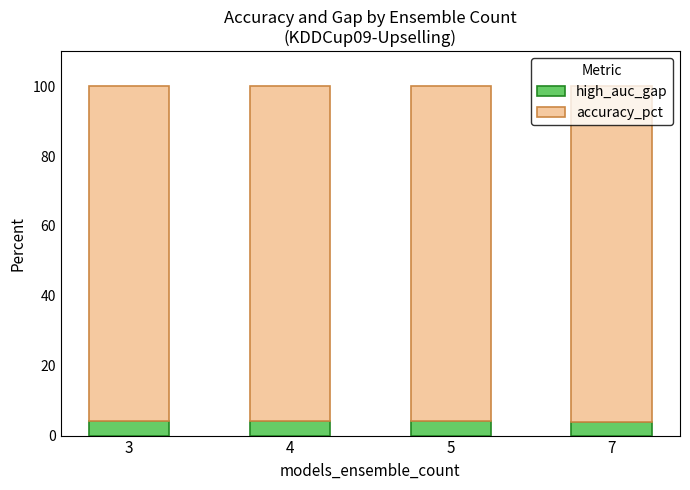

What is the minimum value for high_auc_gap?

4.0